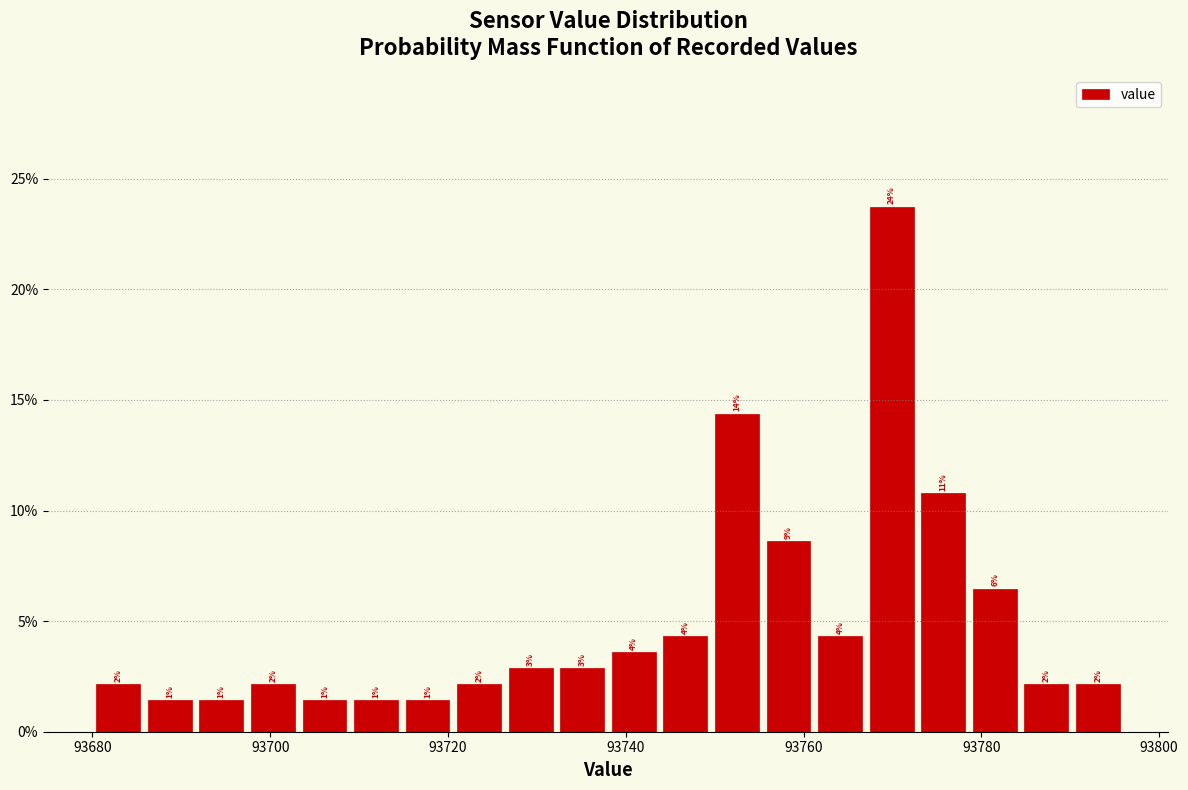

Read against the x-axis, roughly where is the centre of the tallest bar?

93770